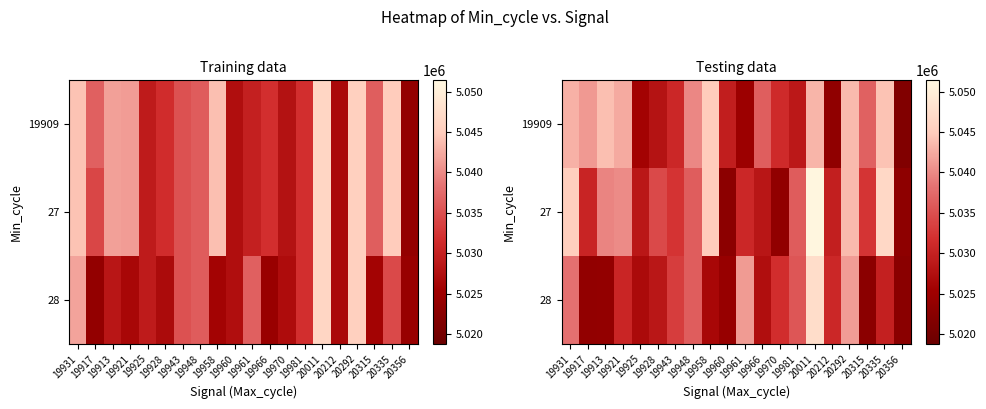

How many data points in 19909 are above 5036627?

10